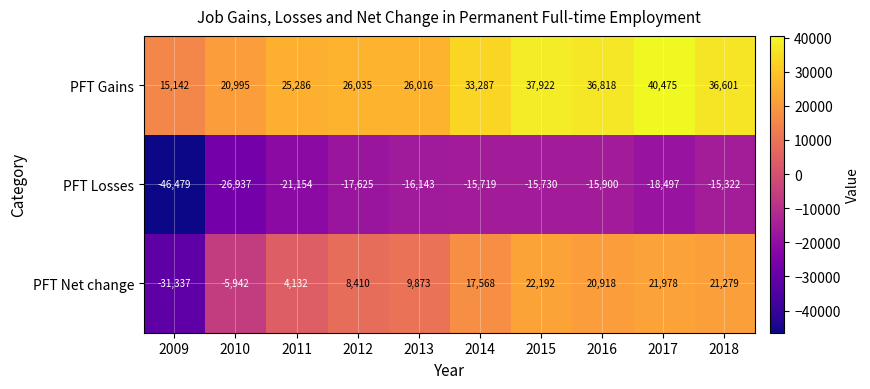

What is the difference between the maximum and minimum values in the PFT Gains series?

25333